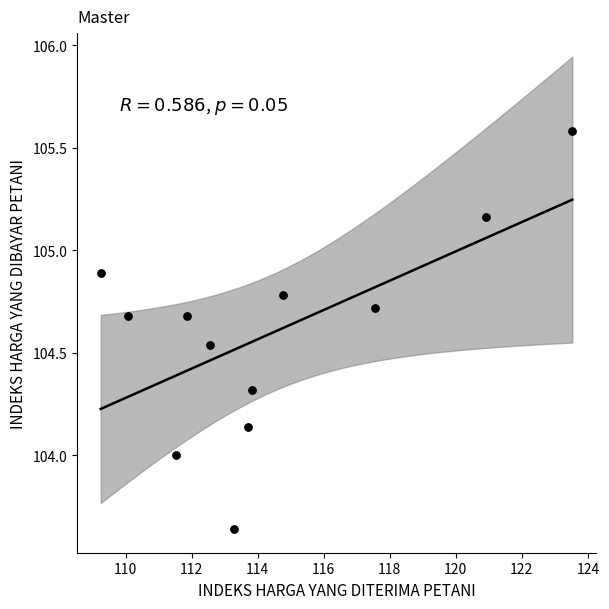

What is the range of Y values (max minus min)?

1.9